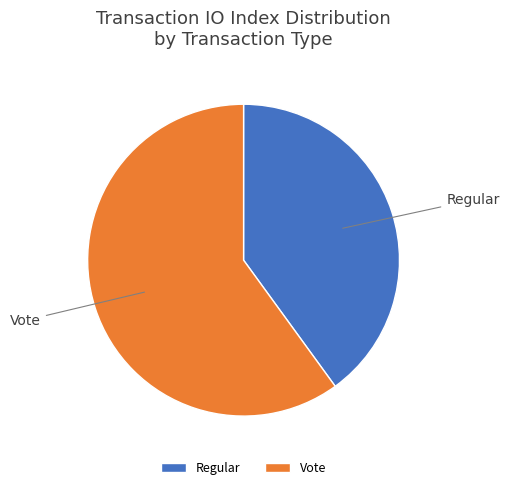

Between Vote and Regular, which is larger?

Vote